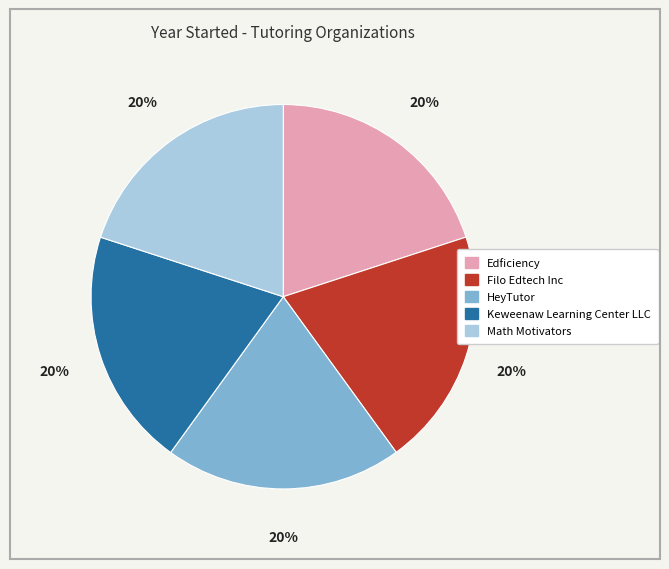

What is the ratio of the value at Edficiency to the value at Math Motivators?

1.0